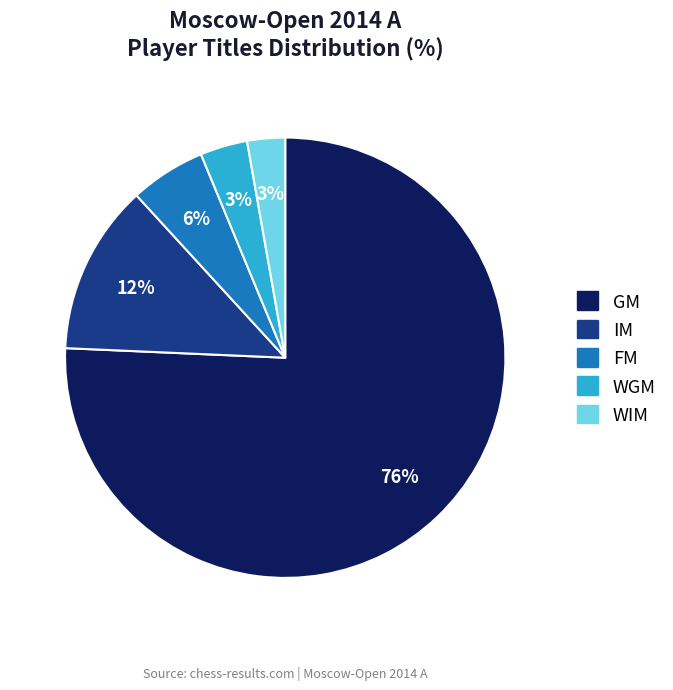

Which category accounts for the majority?

GM